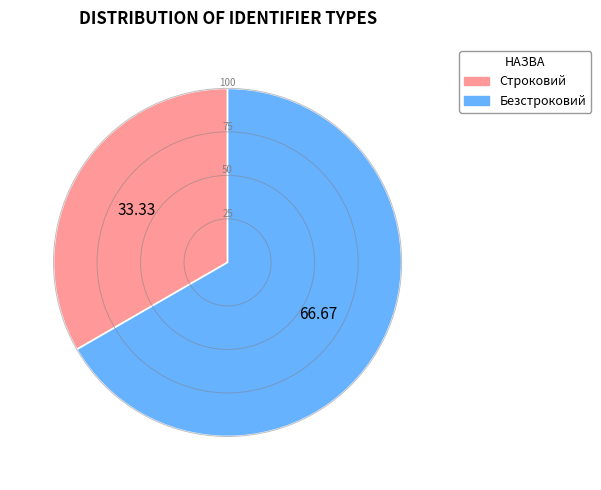

Which category has the smallest portion of the pie?

Строковий